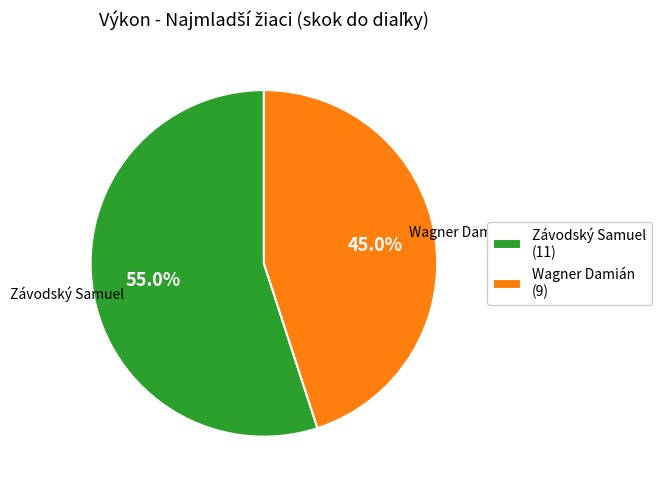

To the nearest percent, what percentage of the pie is Wagner Damián?

45%